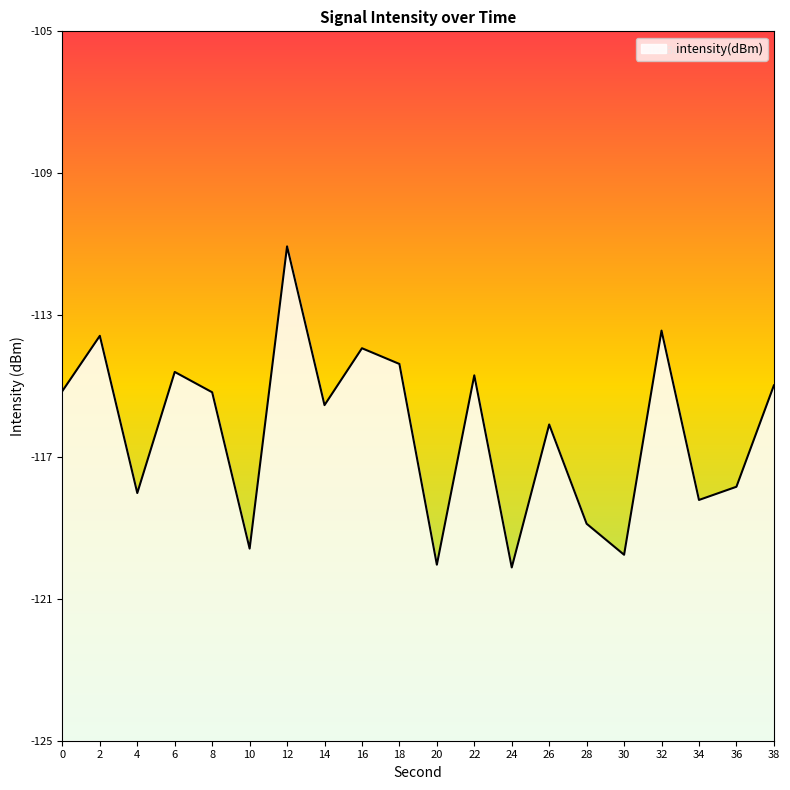

What is the approximate value at 36?

-117.8